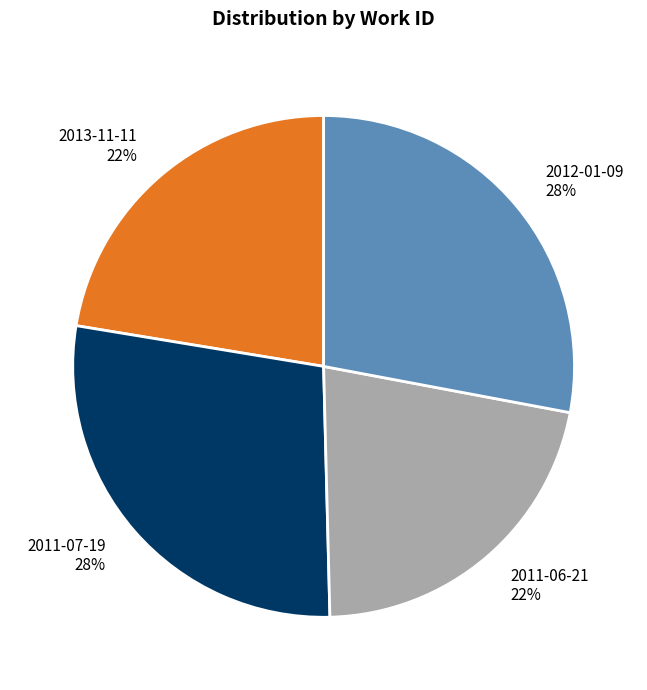

Is it true that 2012-01-09 is 39% of the pie?

False